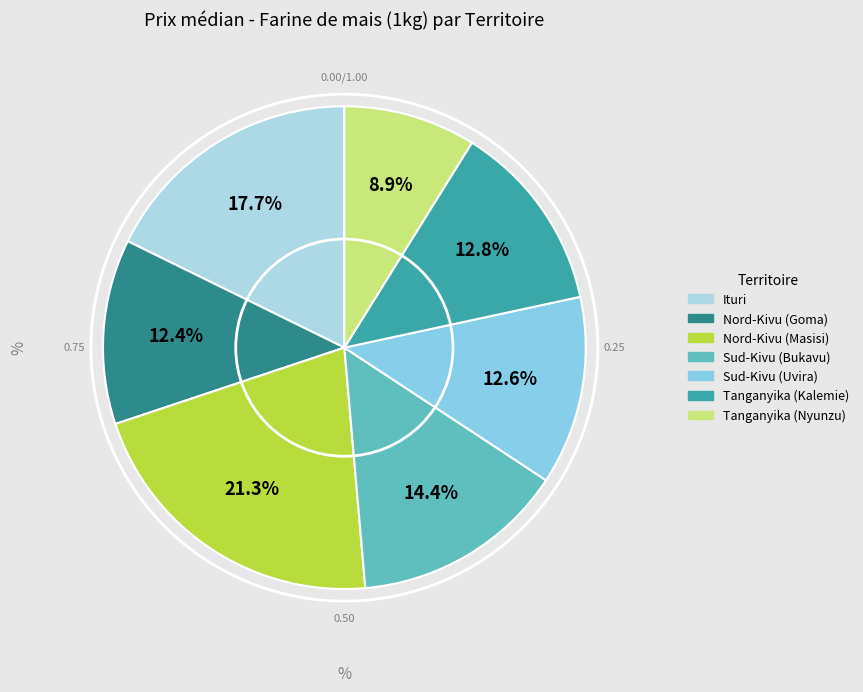

How many slices are in this pie chart?

7